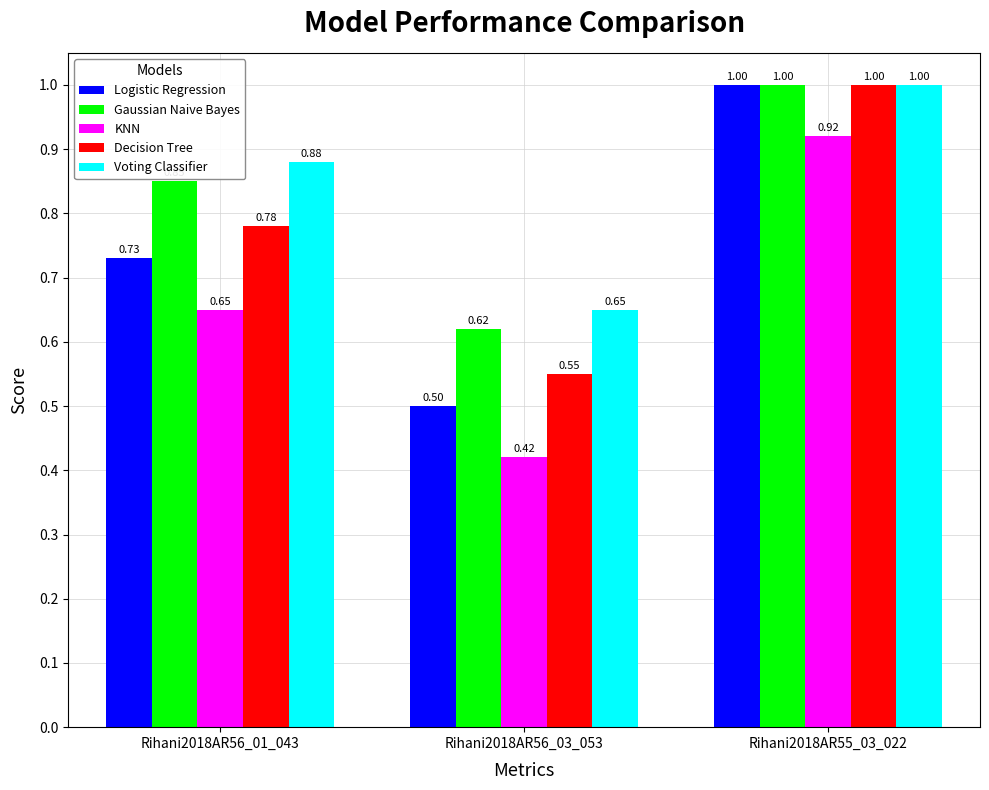

What is the value of the Logistic Regression bar at the 2nd from the left?

0.5